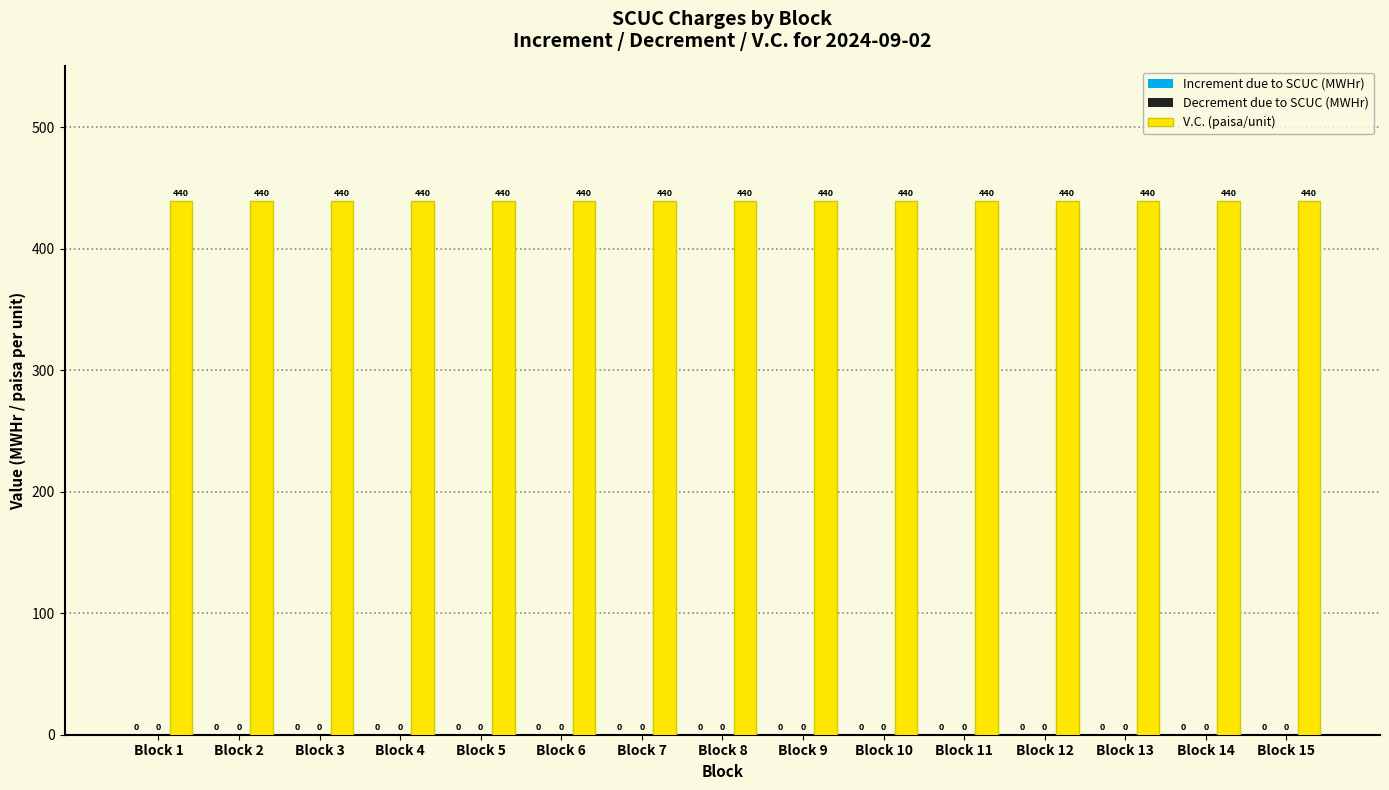

Are the bars grouped side by side (vs. stacked)?

Yes